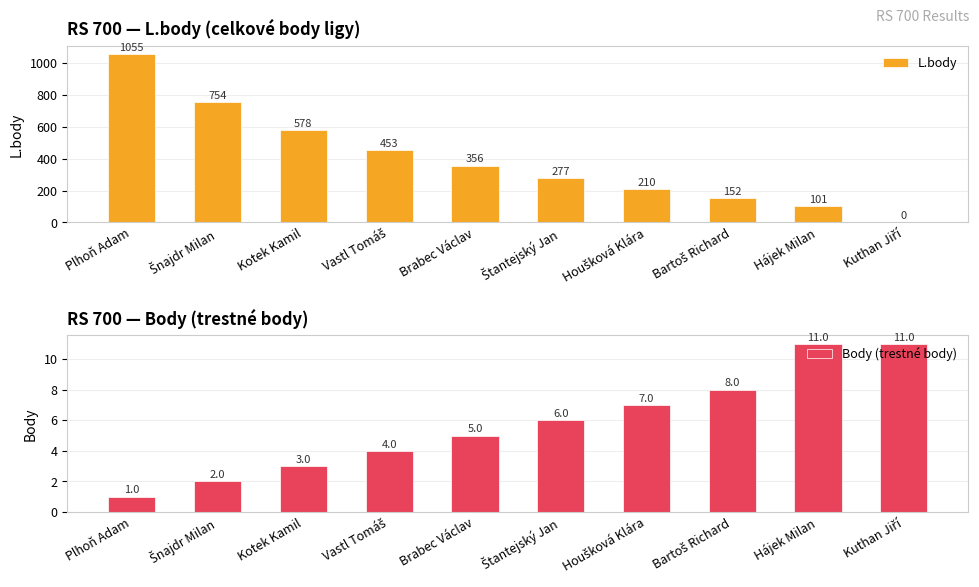

Reading right to left, extract all data points from this chart.

L.body: Kuthan Jiří=0	Hájek Milan=101	Bartoš Richard=152	Houšková Klára=210	Štantejský Jan=277	Brabec Václav=356	Vastl Tomáš=453	Kotek Kamil=578	Šnajdr Milan=754	Plhoň Adam=1055
Body (trestné body): Kuthan Jiří=11	Hájek Milan=11	Bartoš Richard=8	Houšková Klára=7	Štantejský Jan=6	Brabec Václav=5	Vastl Tomáš=4	Kotek Kamil=3	Šnajdr Milan=2	Plhoň Adam=1